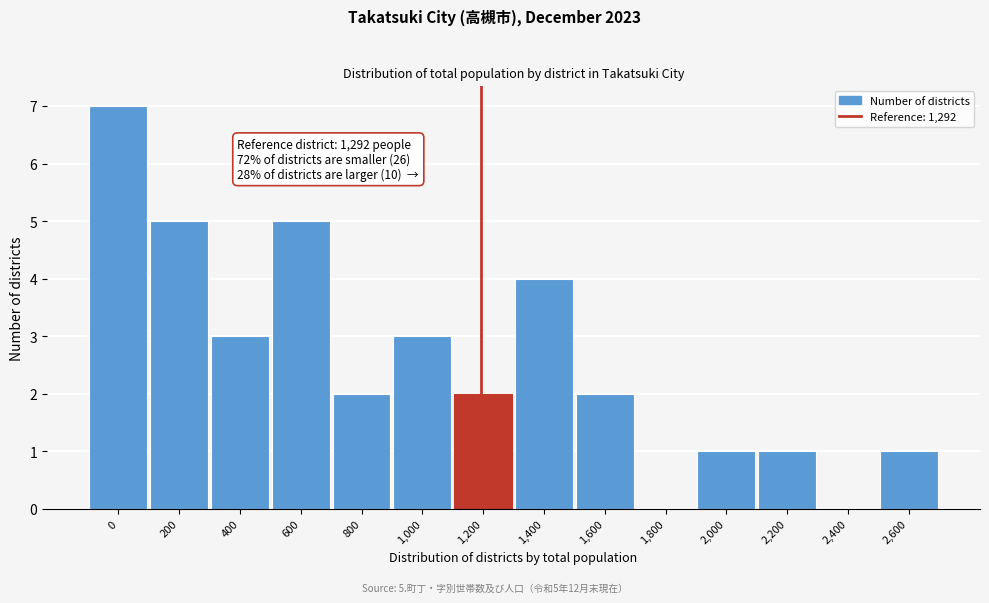

Reading left to right, transcribe all the data shown in this chart.

0=7	200=5	400=3	600=5	800=2	1,000=3	1,200=2	1,400=4	1,600=2	1,800=0	2,000=1	2,200=1	2,400=0	2,600=1